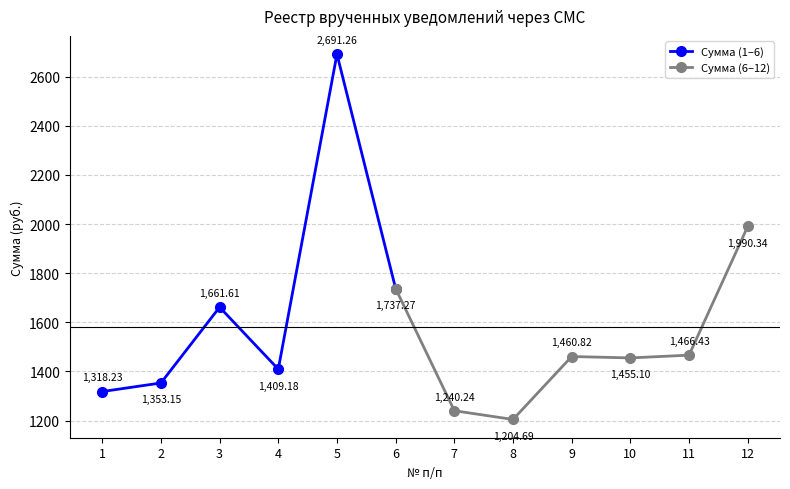

What is the sum of the values at 6 and 5?

4428.5